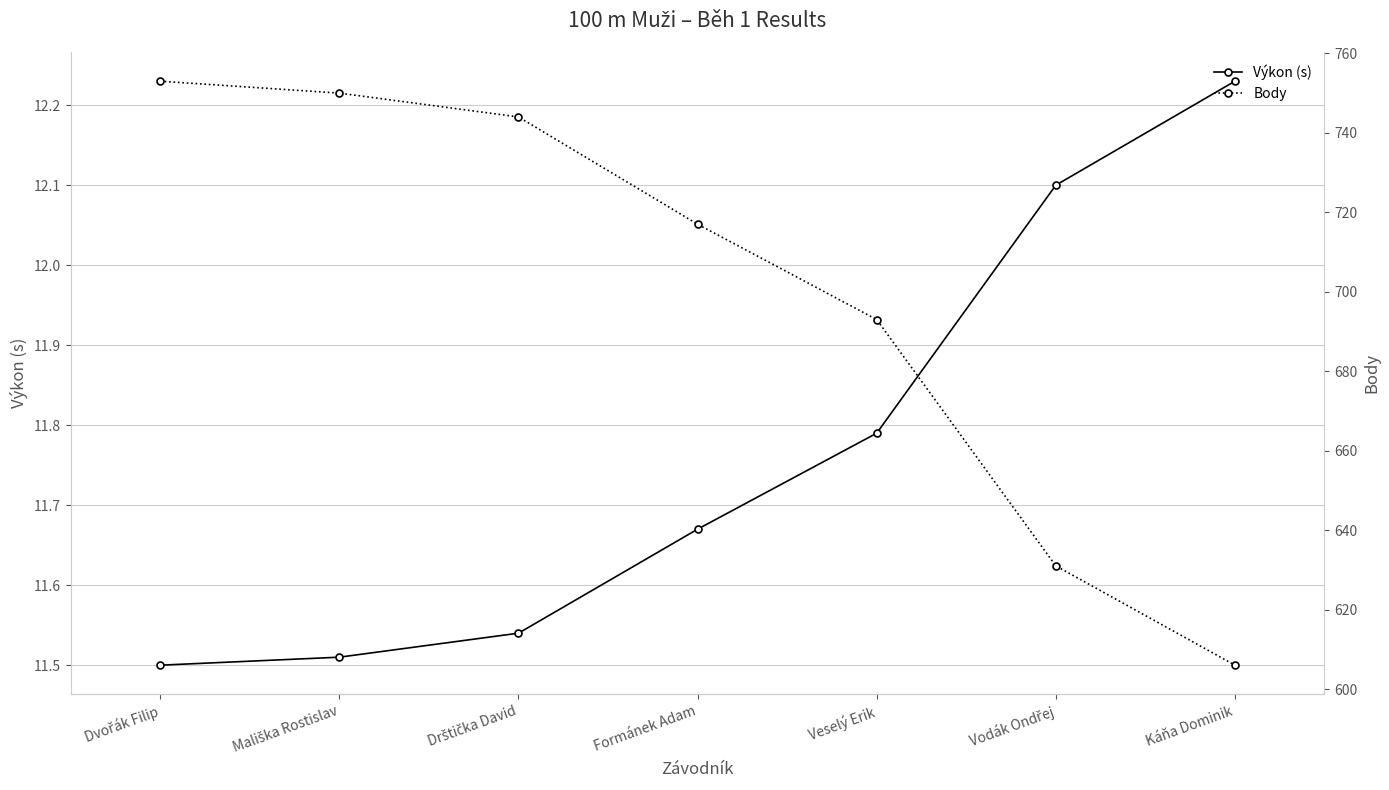

Reading left to right, extract all data points from this chart.

Výkon (s): Dvořák Filip=11.5	Mališka Rostislav=11.5	Drštička David=11.5	Formánek Adam=11.7	Veselý Erik=11.8	Vodák Ondřej=12.1	Káňa Dominik=12.2
Body: Dvořák Filip=753.0	Mališka Rostislav=750.0	Drštička David=744.0	Formánek Adam=717.0	Veselý Erik=693.0	Vodák Ondřej=631.0	Káňa Dominik=606.0